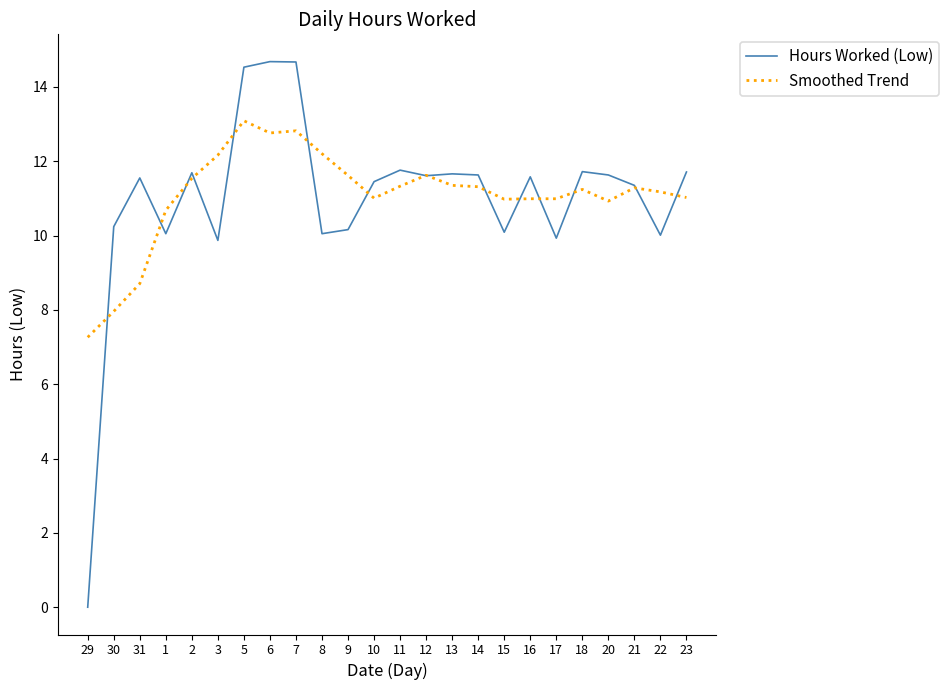

Which series ends up on top after the final intersection of Hours Worked (Low) and Smoothed Trend?

Hours Worked (Low)